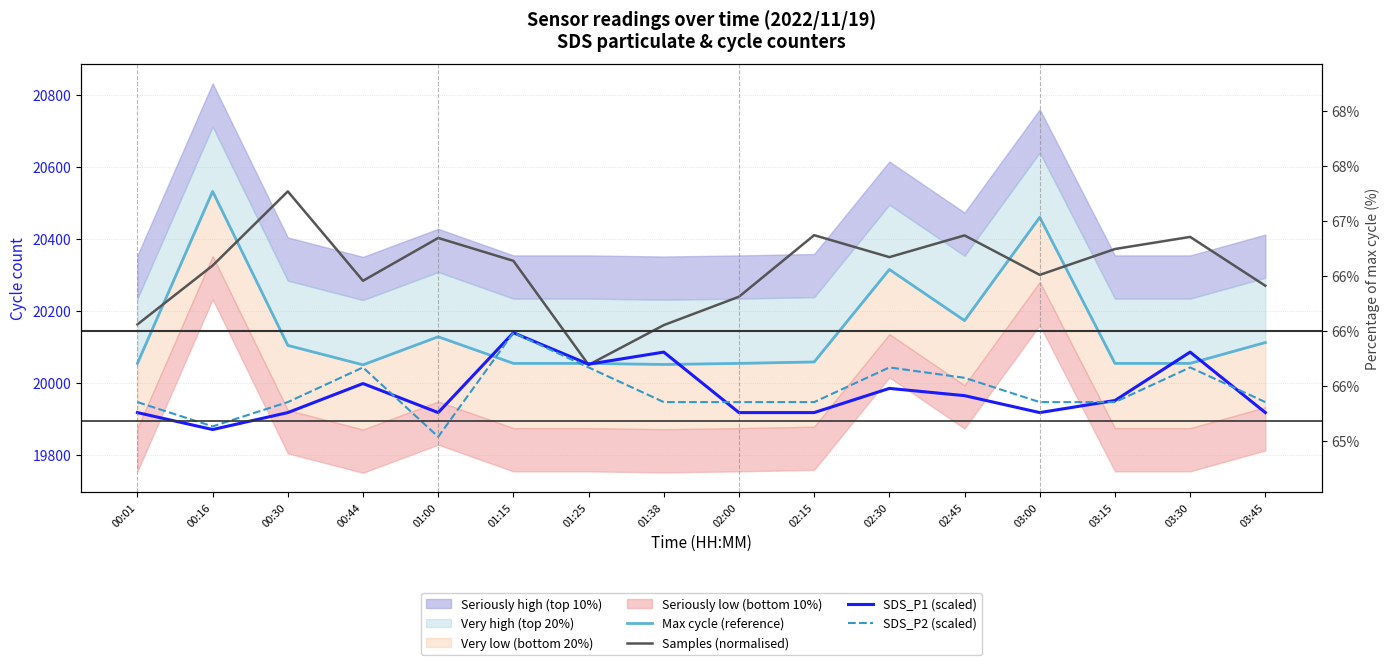

At which category is the sum across all series the highest?

02:30